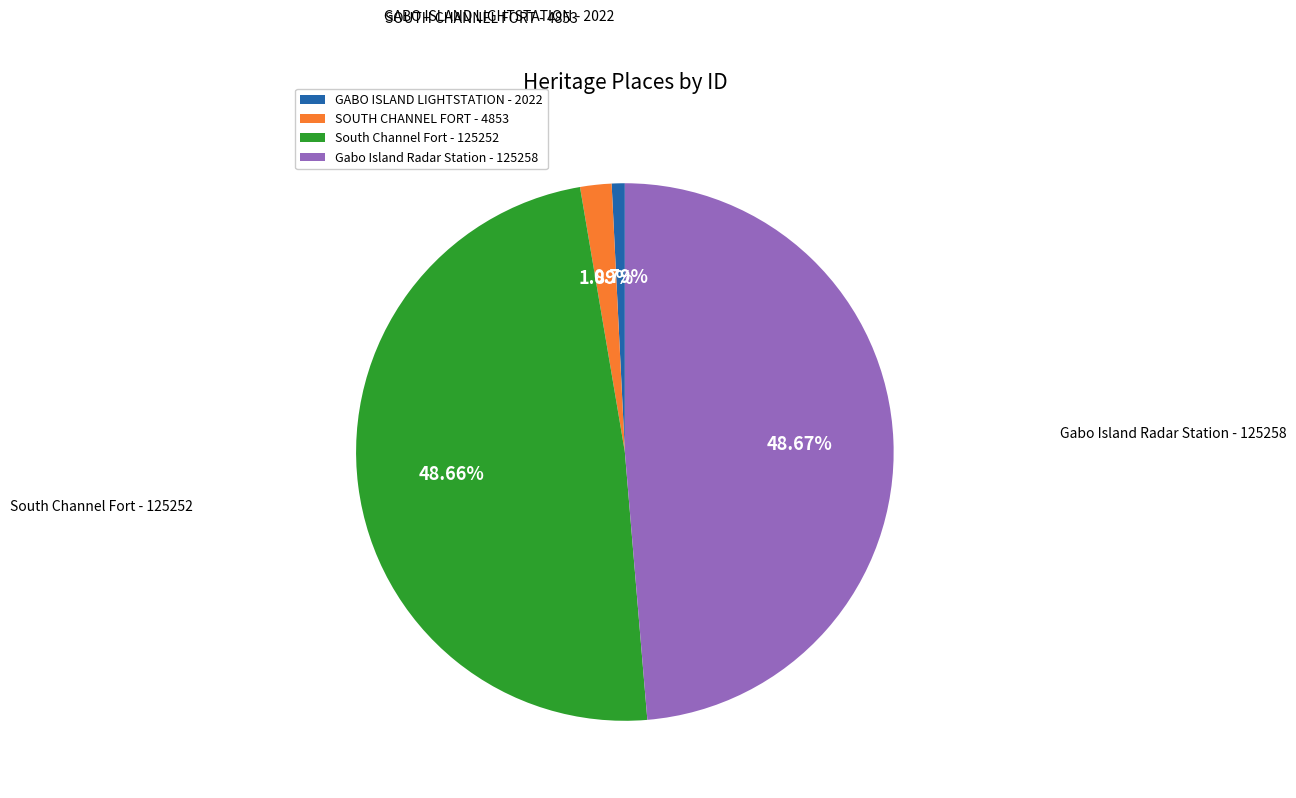

Is there a majority slice in this chart?

No